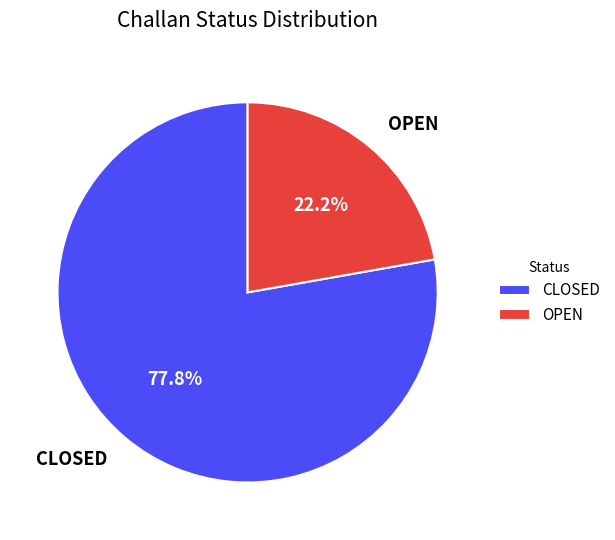

True or false: OPEN accounts for 12% of the total.

False